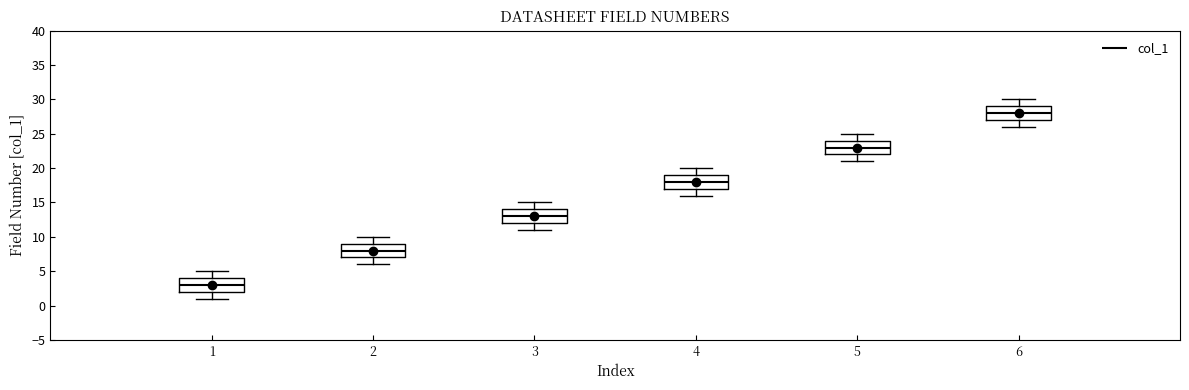

Which box's median line is the lowest?

1